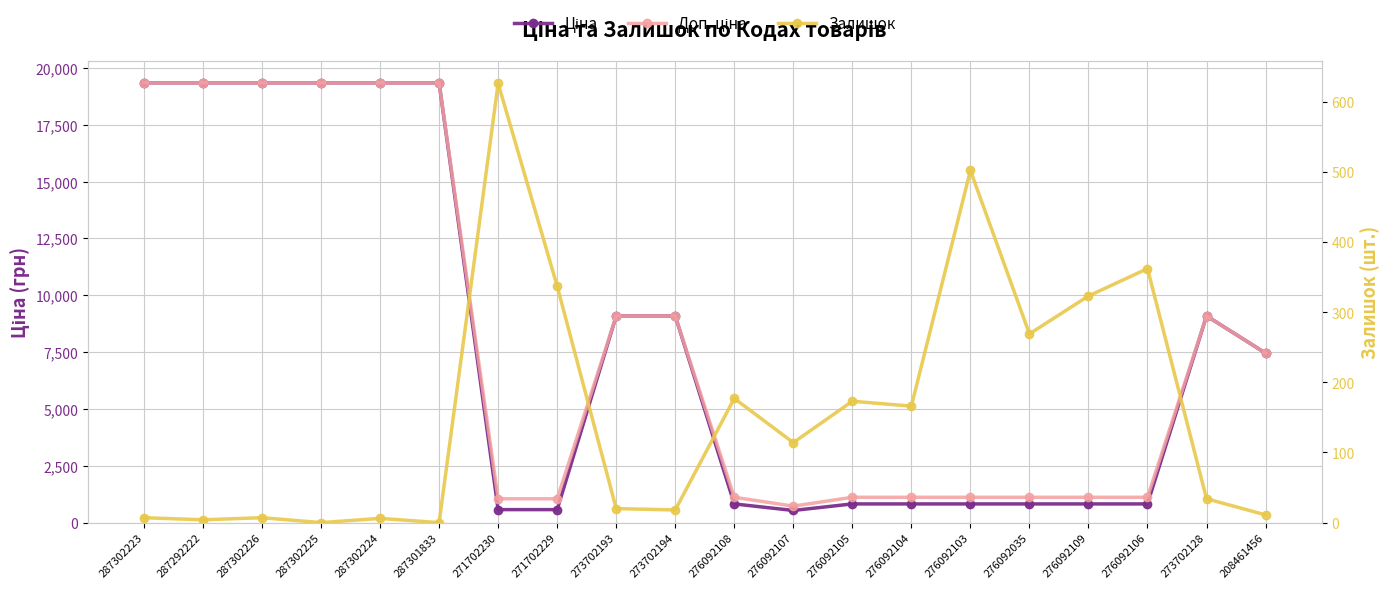

Where is the first local maximum for Ціна?

273702128